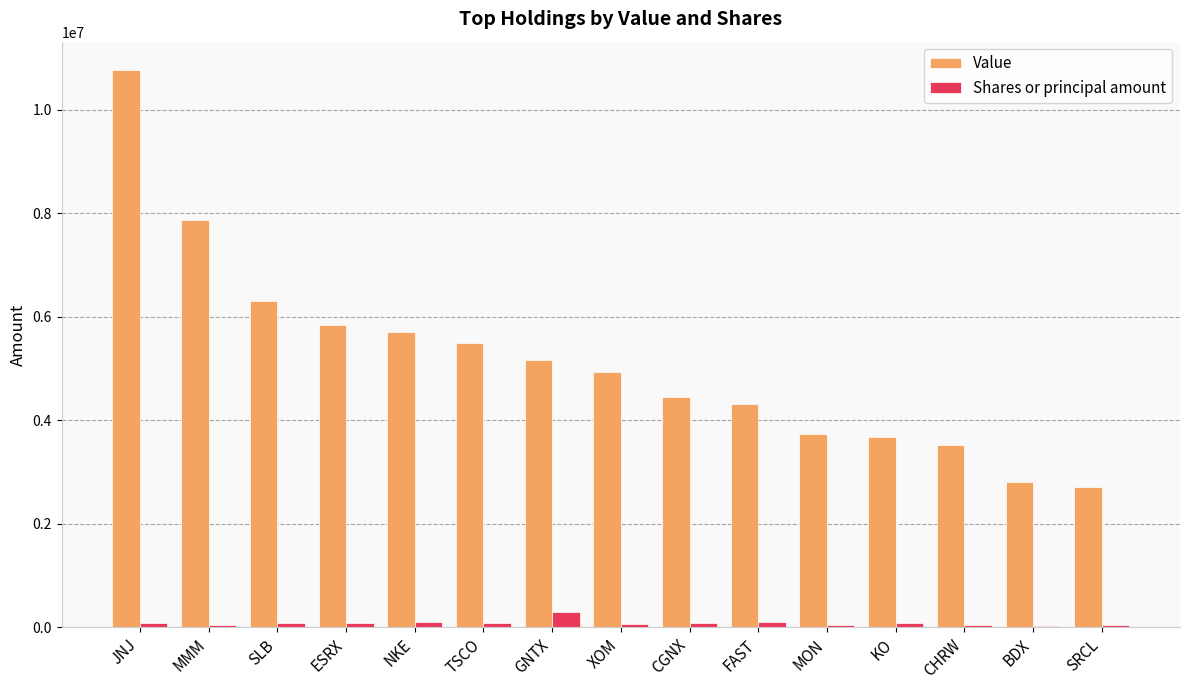

Is it true that Value equals 964010 at CHRW?

False